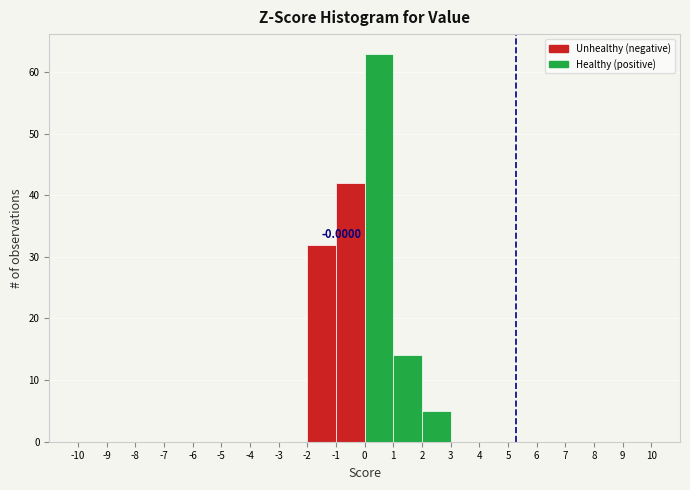

Over which range of the x-axis is the bar tallest?

0 to 1